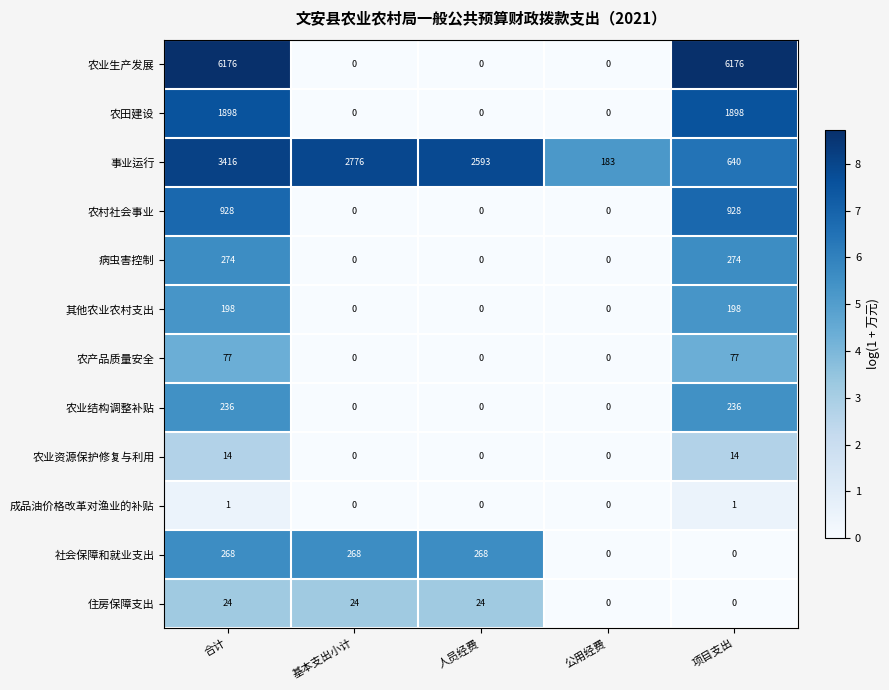

Which series has the largest range (max minus min)?

农业生产发展